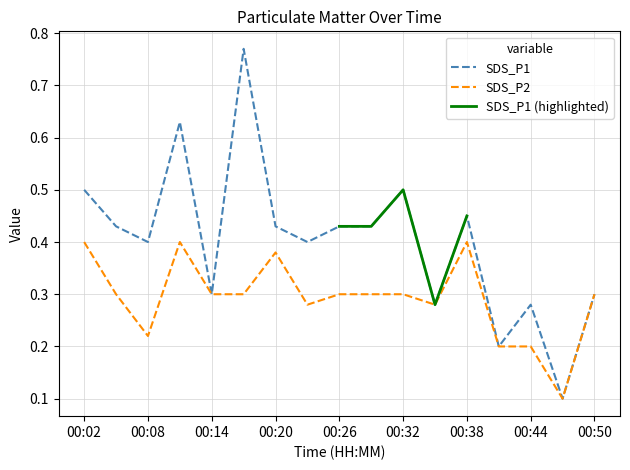

What is the value of the SDS_P2 point at the 11th from the left?

0.3